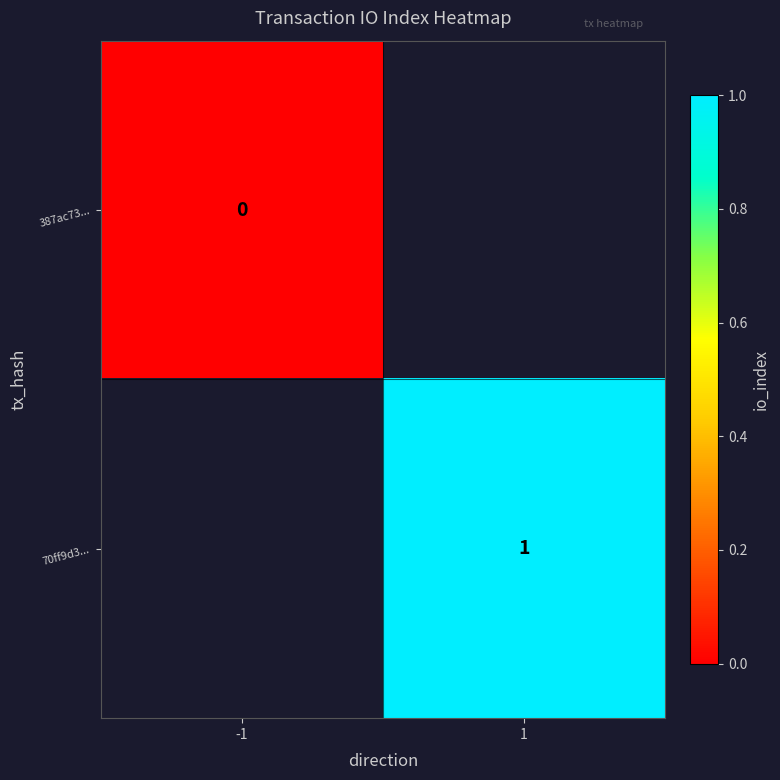

Count the number of categories in the chart.

2